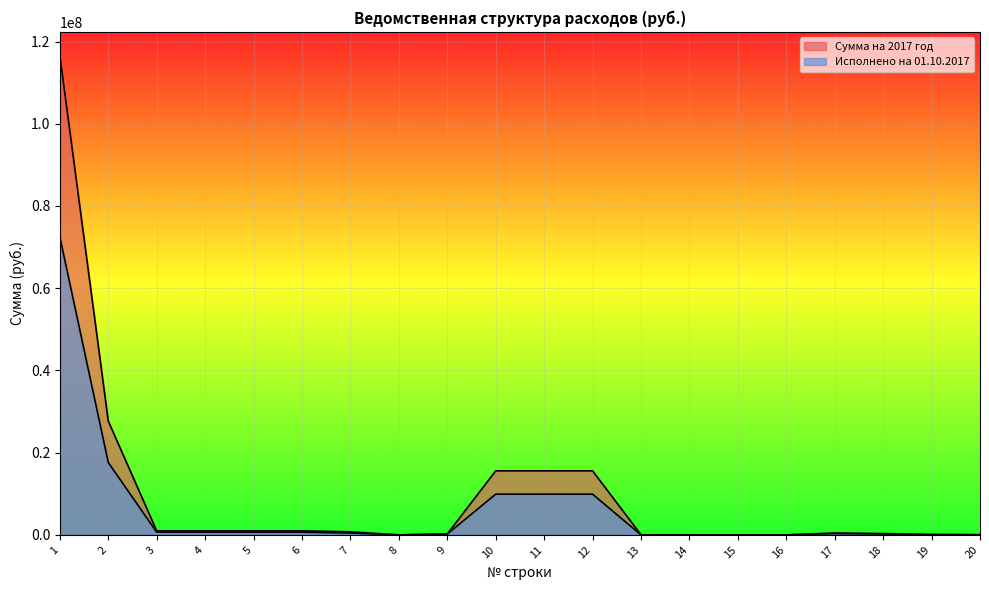

What is the value of the Сумма на 2017 год point at the 7th from the left?

754800.0